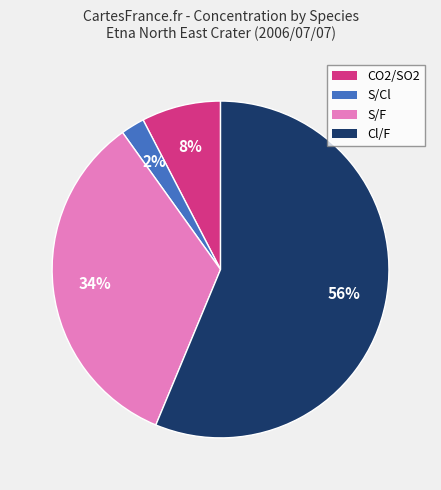

Which slice is the largest?

Cl/F